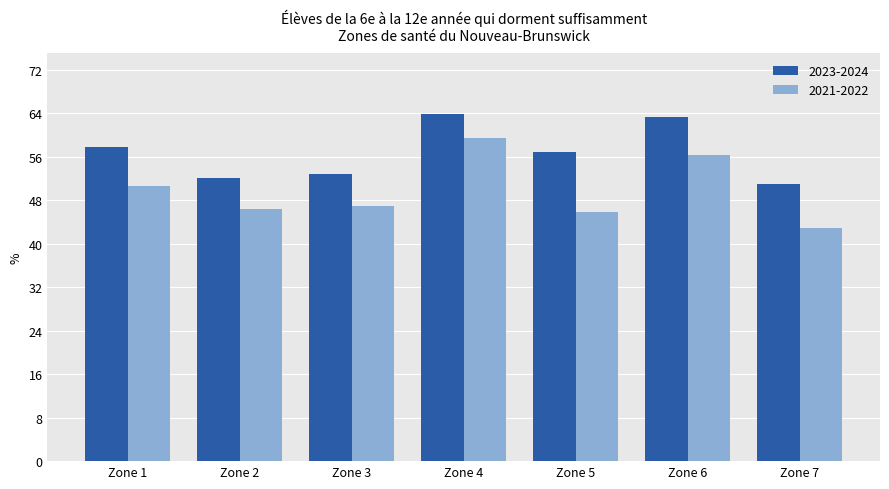

Reading left to right, what are all the values shown in this chart?

2023-2024: Zone 1=57.8	Zone 2=52.0	Zone 3=52.9	Zone 4=63.8	Zone 5=56.9	Zone 6=63.4	Zone 7=50.9
2021-2022: Zone 1=50.6	Zone 2=46.5	Zone 3=46.9	Zone 4=59.4	Zone 5=45.8	Zone 6=56.4	Zone 7=42.9